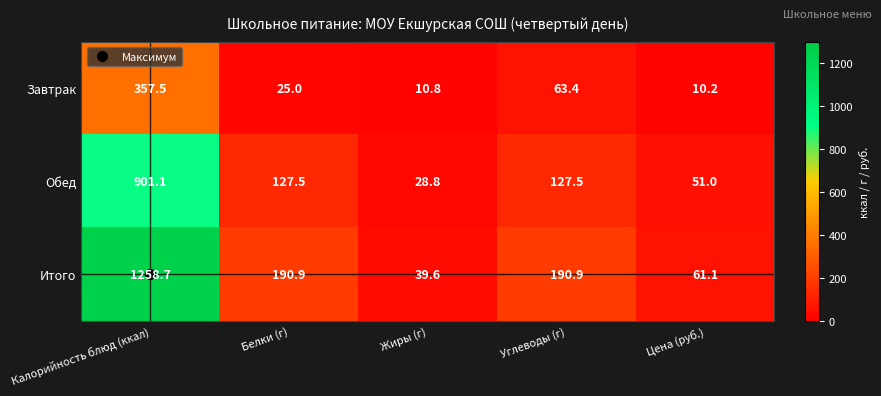

What is the total value across all series at Белки (г)?

343.4